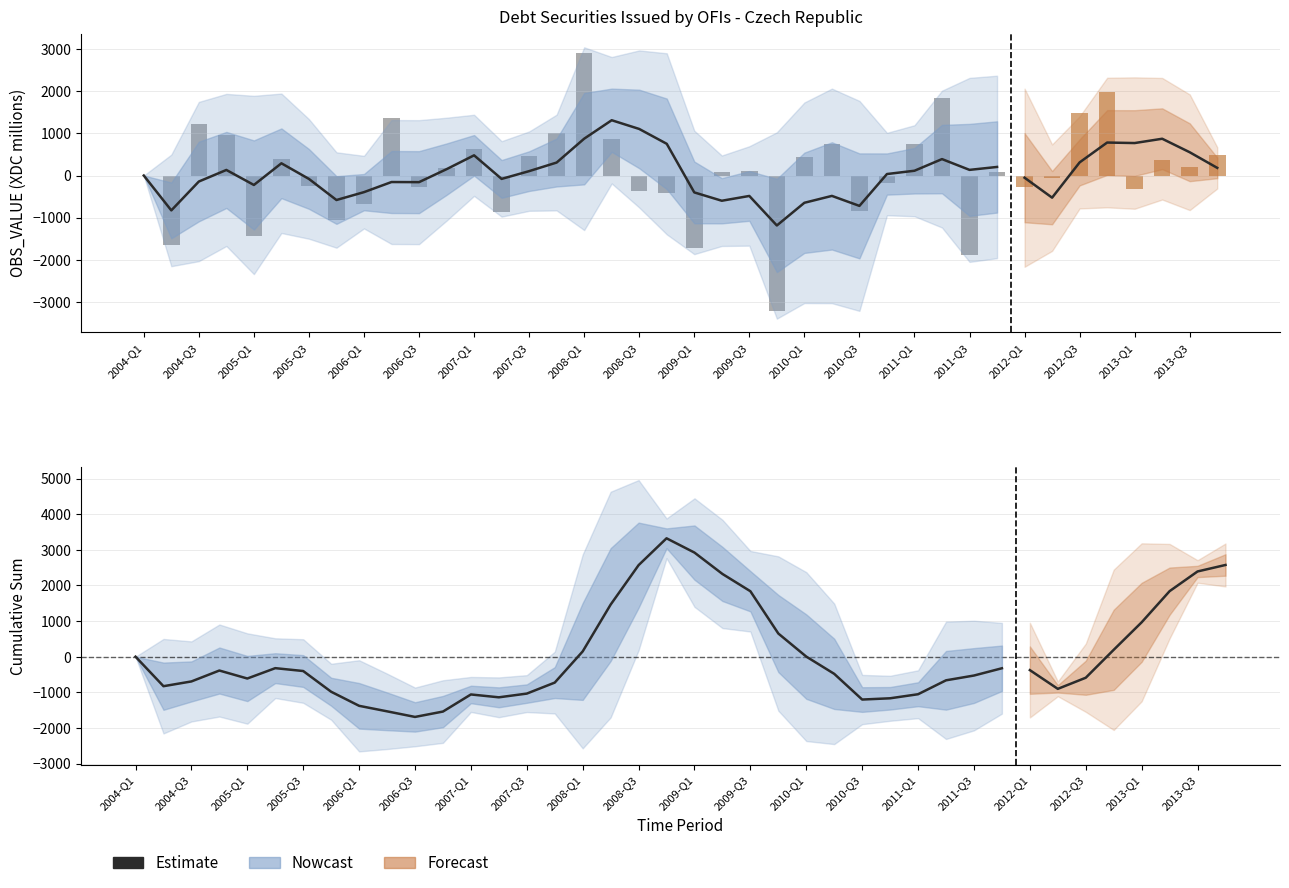

What position from the left is 23?

24